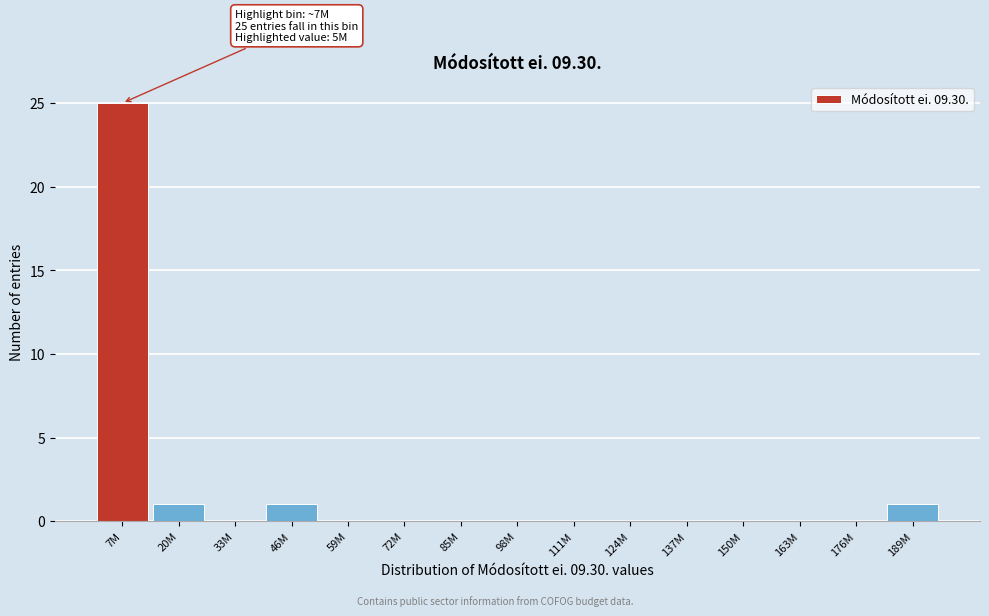

Reading right to left, what are all the values shown in this chart?

189M=1	176M=0	163M=0	150M=0	137M=0	124M=0	111M=0	98M=0	85M=0	72M=0	59M=0	46M=1	33M=0	20M=1	7M=25